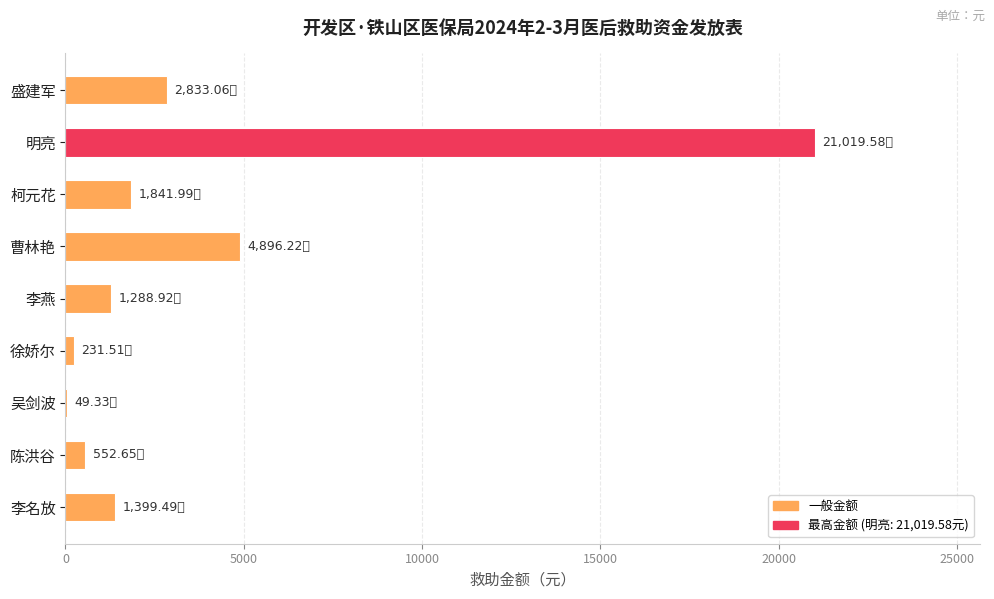

What is the sum of all values?

34112.8